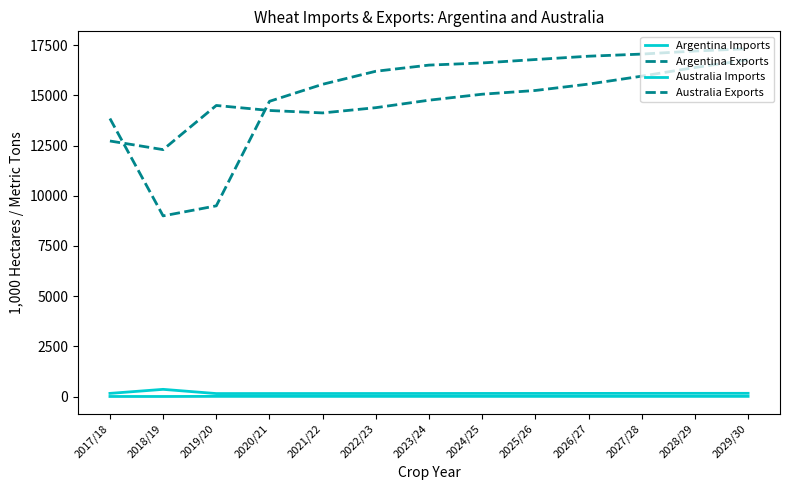

Which series has the largest total across all categories?

Australia Exports